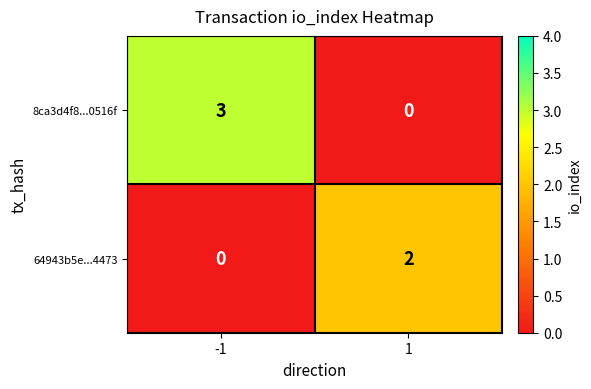

What is the maximum value for 8ca3d4f8...0516f?

3